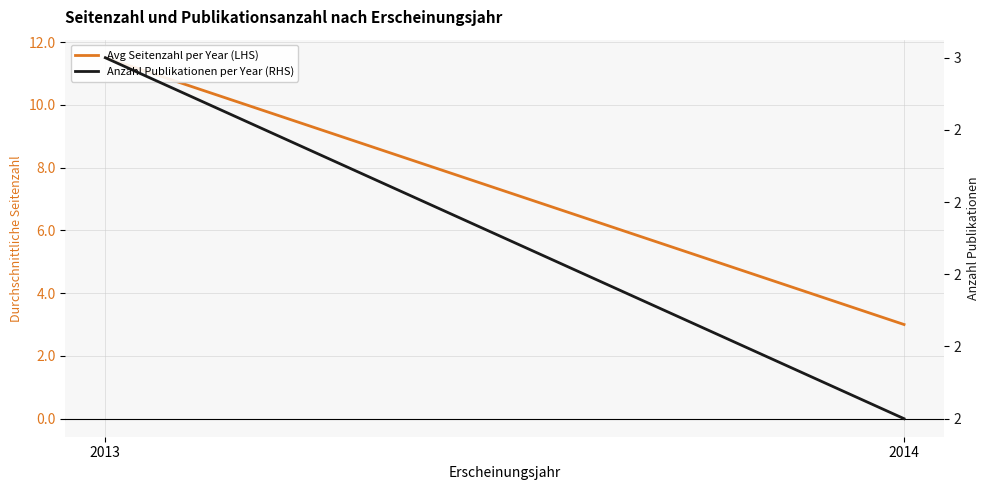

True or false: Anzahl Publikationen per Year (RHS) has a value of 3.0 at 2013.

True